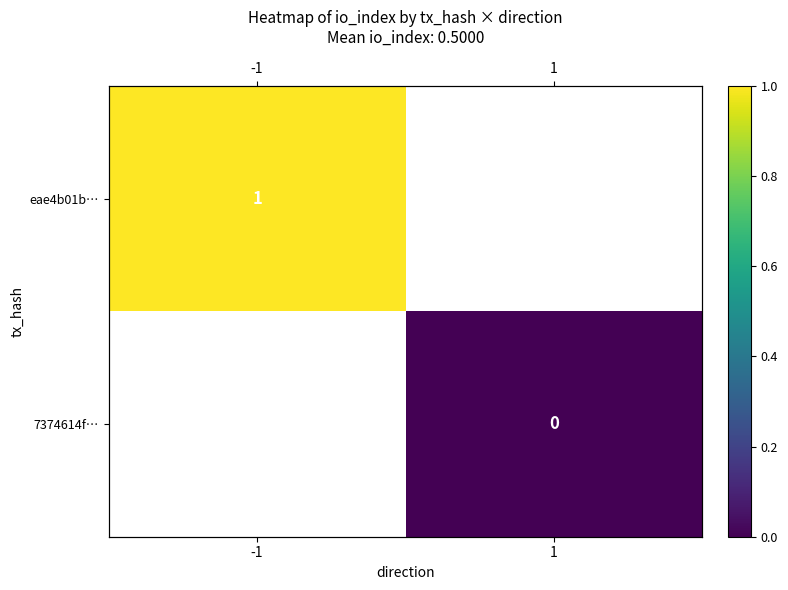

How many data points does each series have?

2